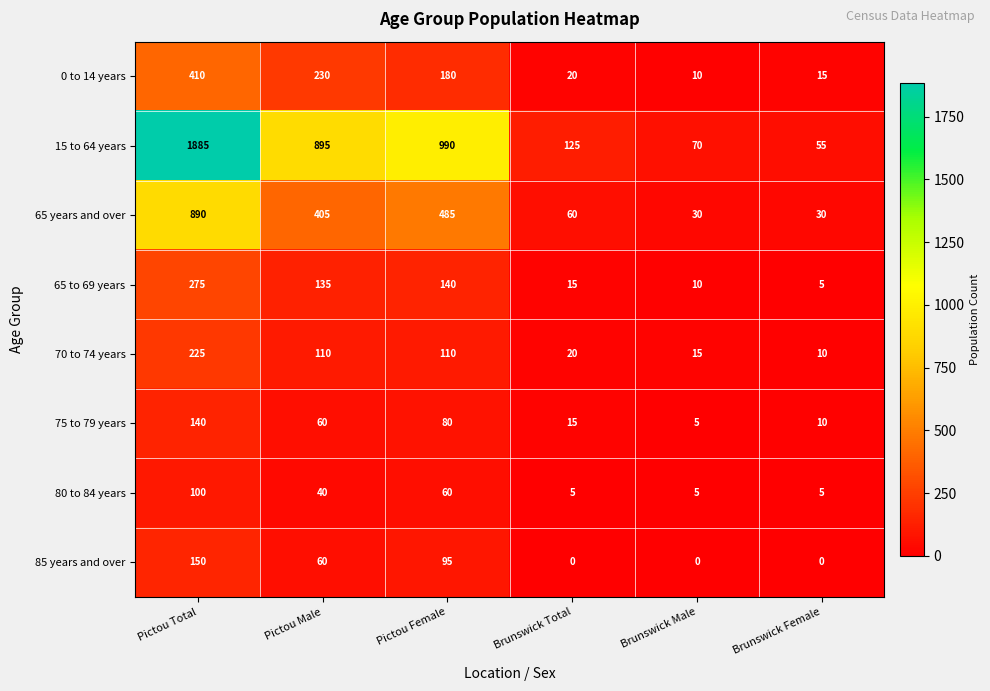

True or false: 75 to 79 years has a value of 27 at Brunswick Total.

False